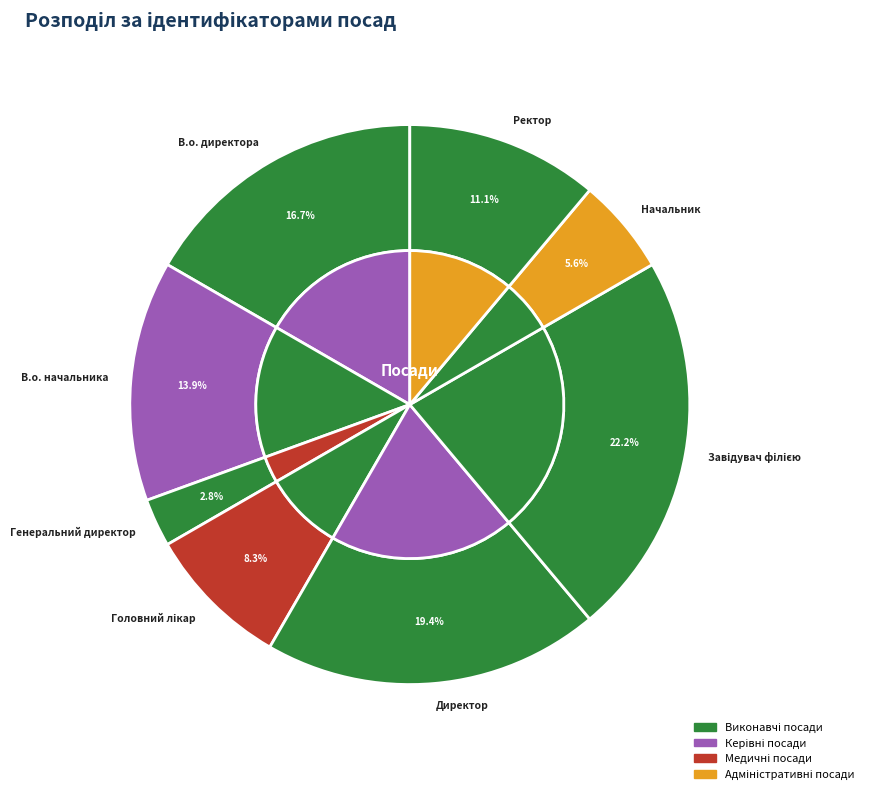

Do Директор and Генеральний директор together represent more than half of the pie?

No